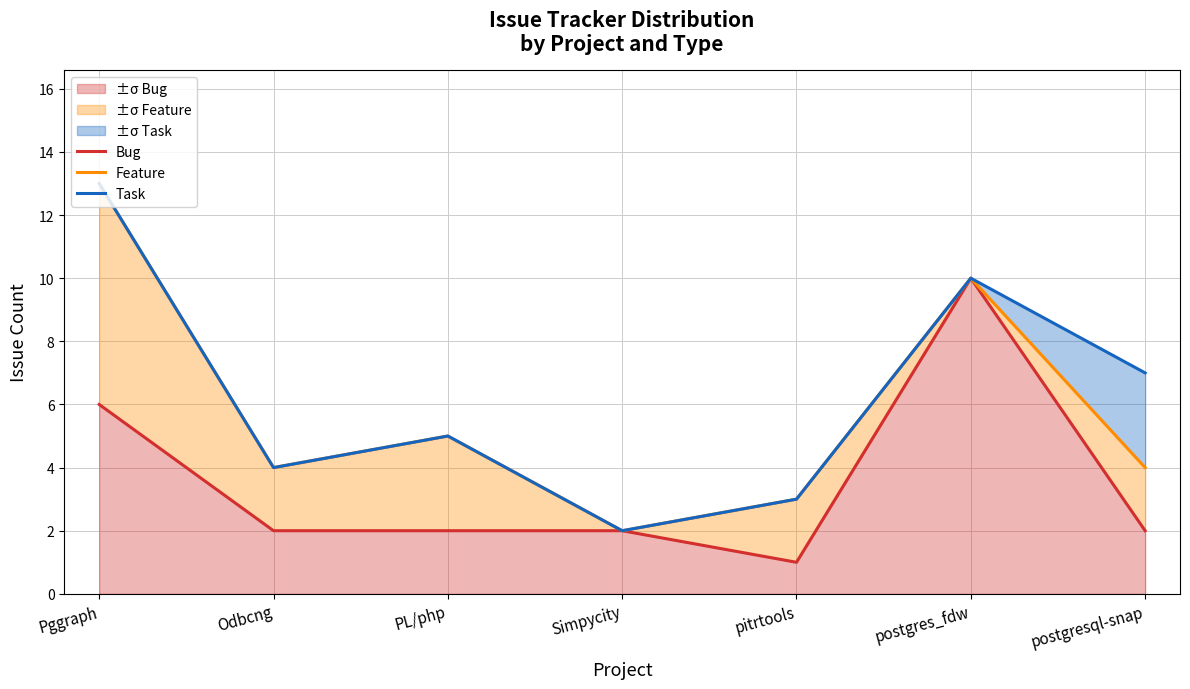

Where is the first local minimum for Task?

Odbcng